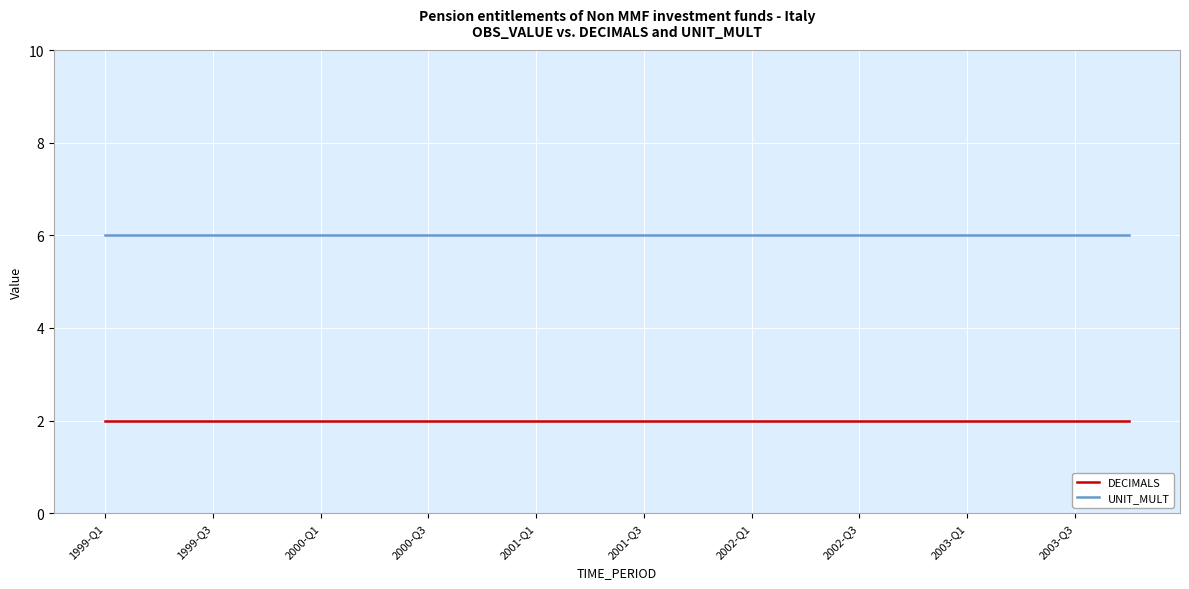

What is the greatest value displayed?

6